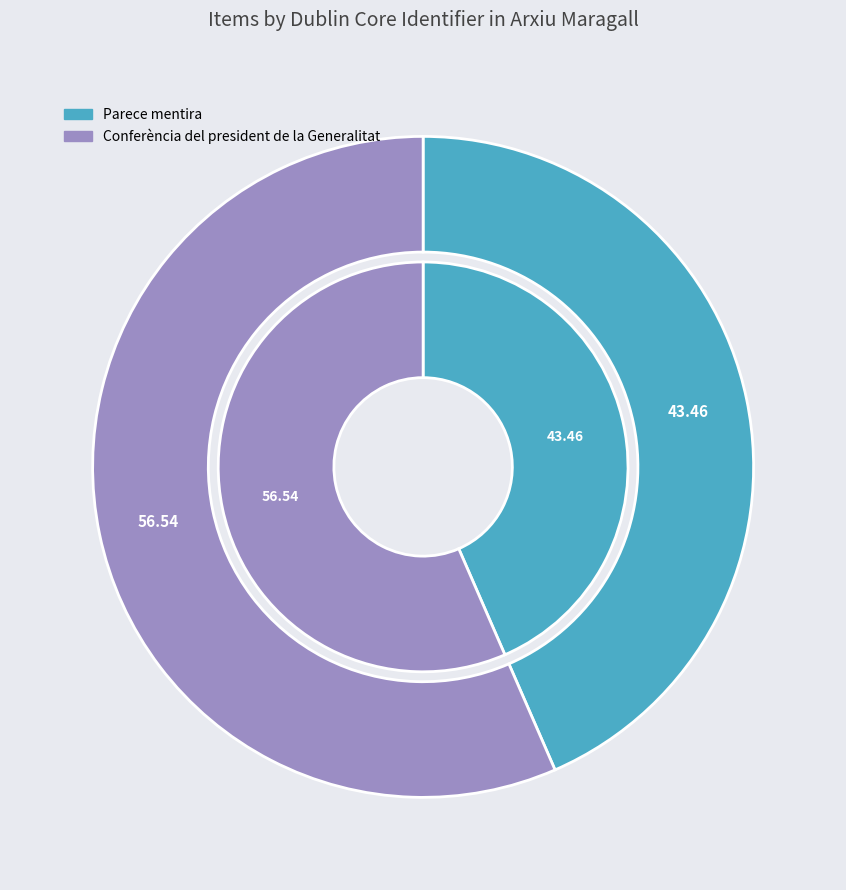

To the nearest percent, what percentage of the pie is Conferència del president de la Generalitat?

57%